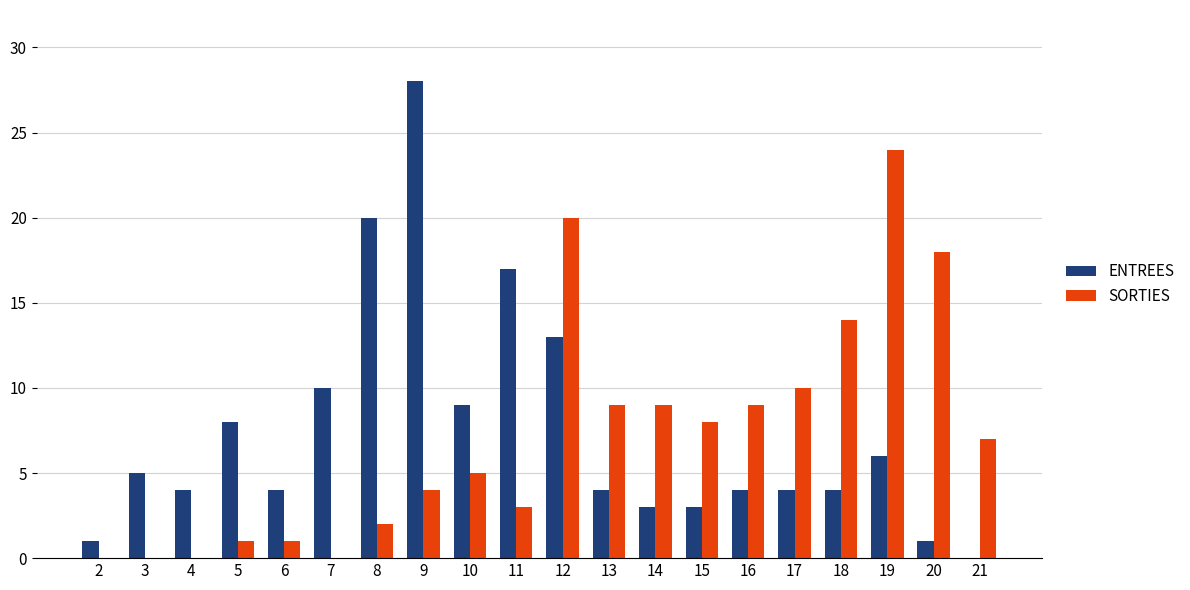

Reading left to right, what are all the values shown in this chart?

ENTREES: 1	5	4	8	4	10	20	28	9	17	13	4	3	3	4	4	4	6	1	0
SORTIES: 0	0	0	1	1	0	2	4	5	3	20	9	9	8	9	10	14	24	18	7